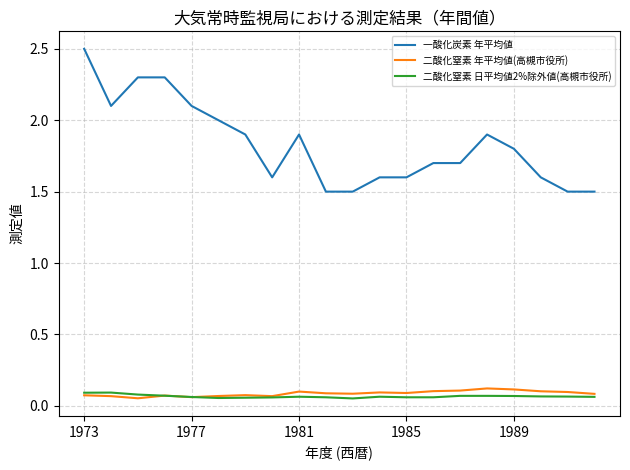

What is the sum of all 二酸化窒素 年平均値(高槻市役所) values?

1.7